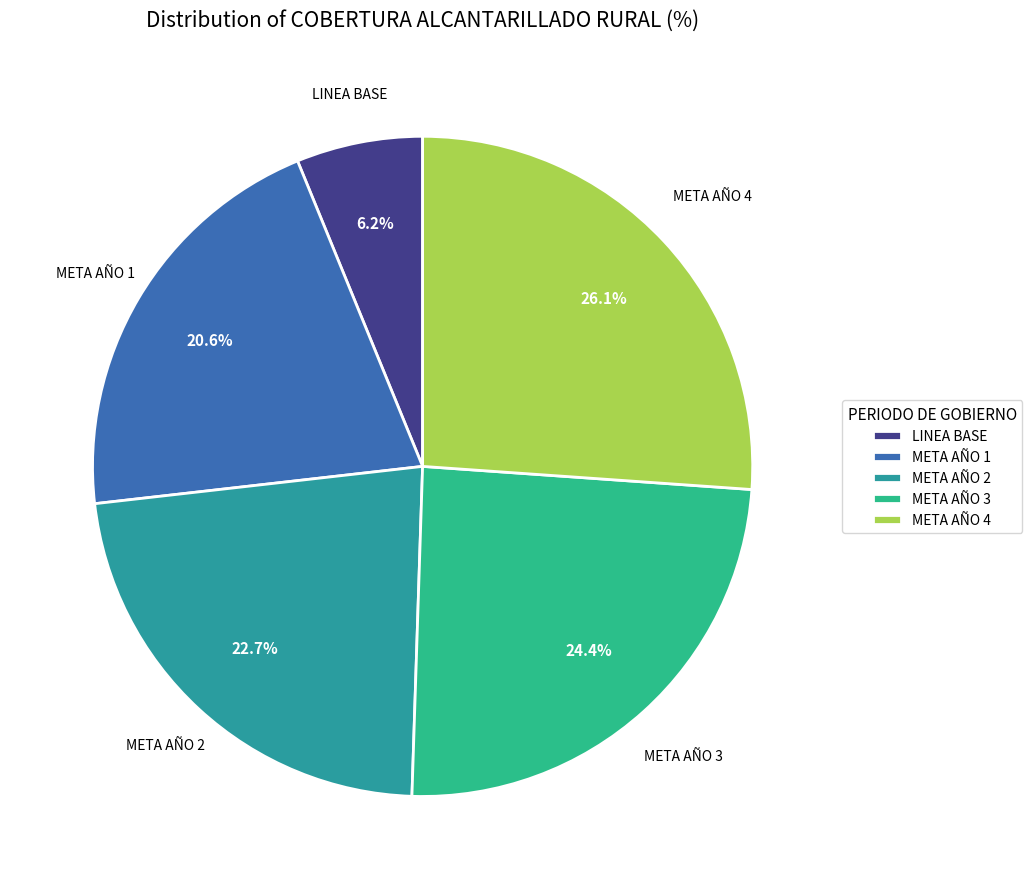

Which category has the smallest portion of the pie?

LINEA BASE